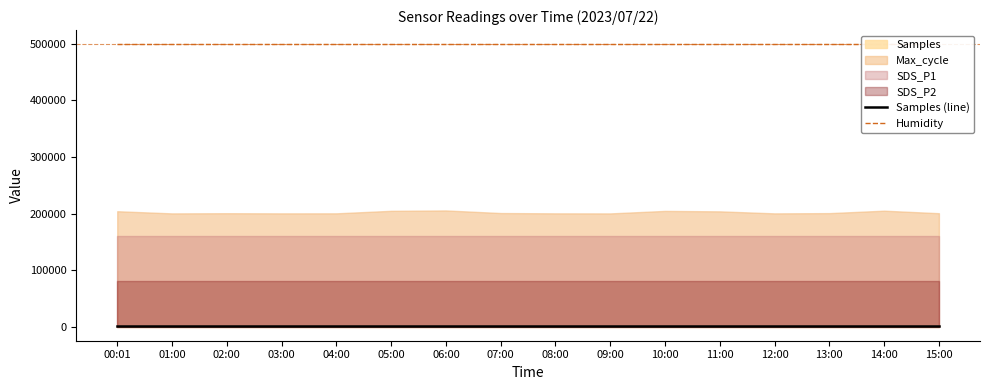

True or false: Humidity and Samples (line) cross at least once.

False